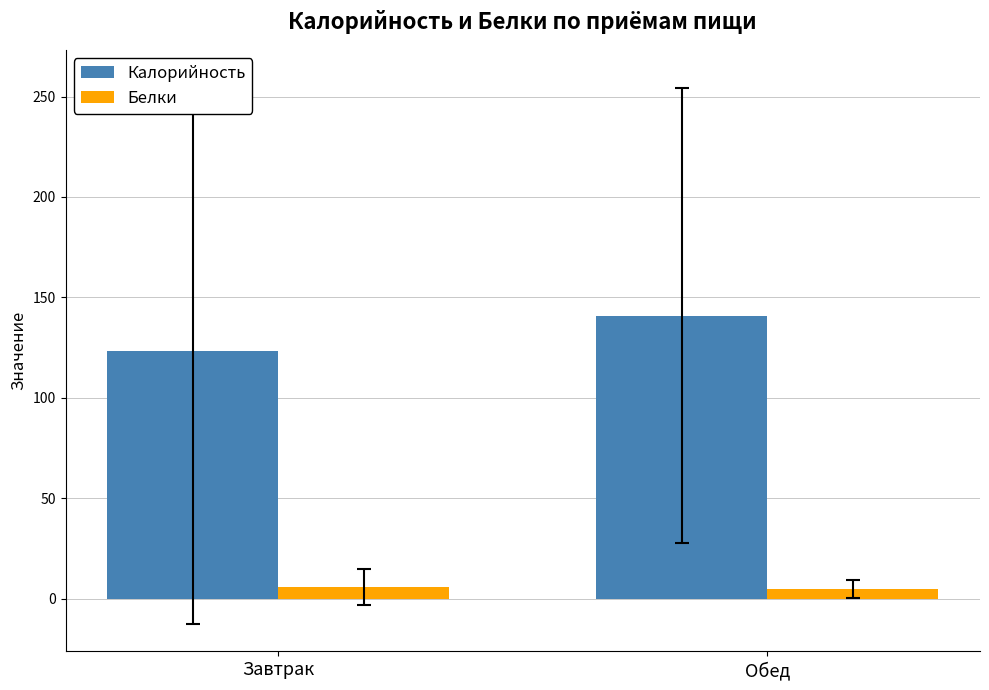

At which label does Калорийность first exceed 140?

Обед